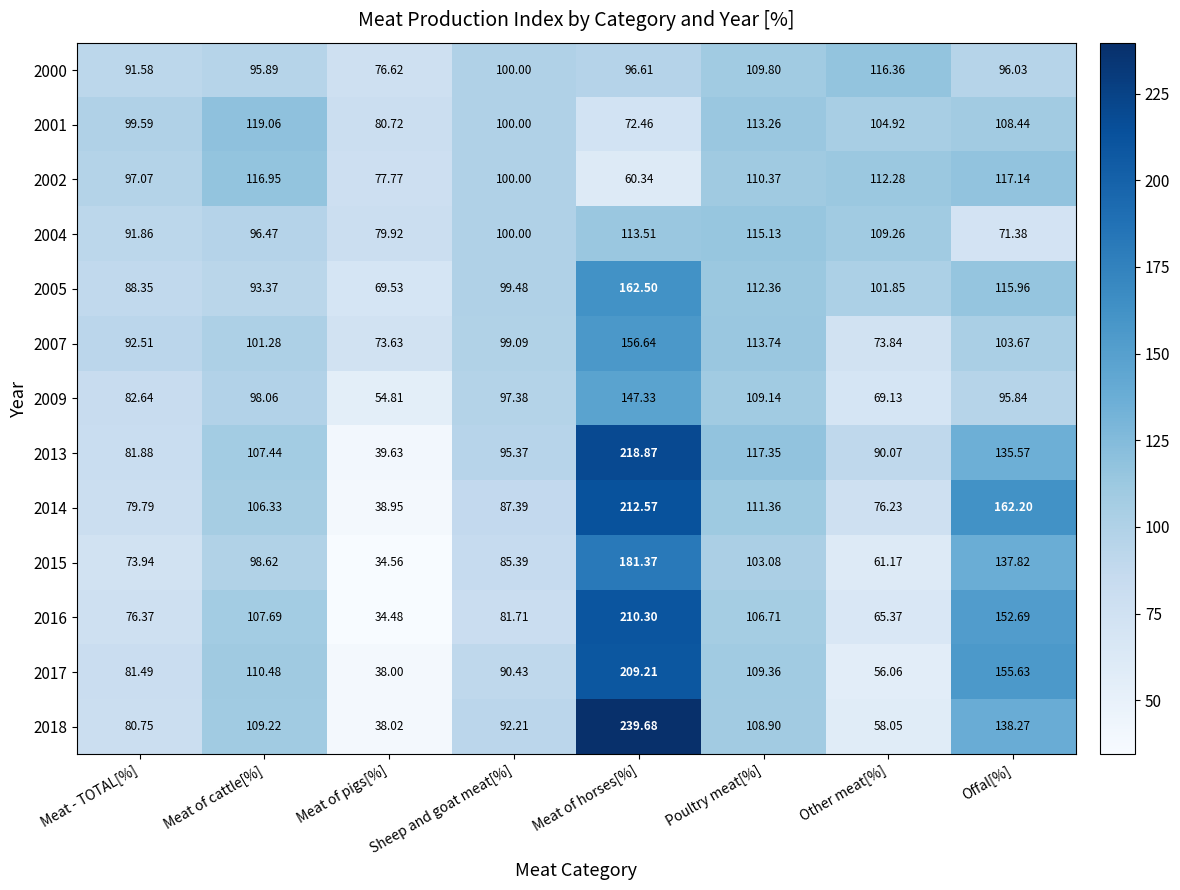

What is the total value across all series at Meat - TOTAL[%]?

1117.8